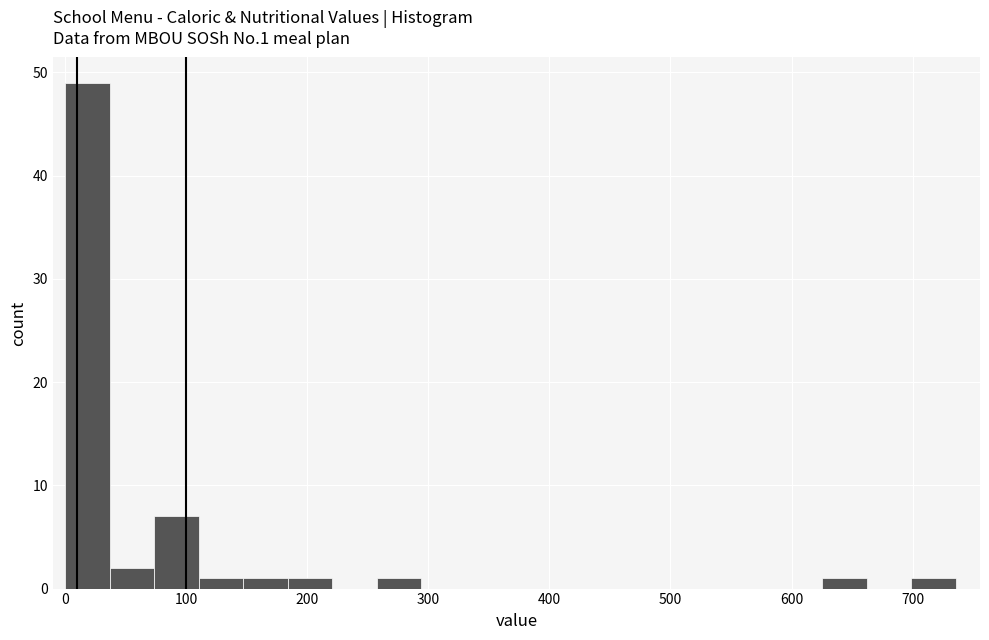

Read against the x-axis, roughly where is the centre of the tallest bar?

20